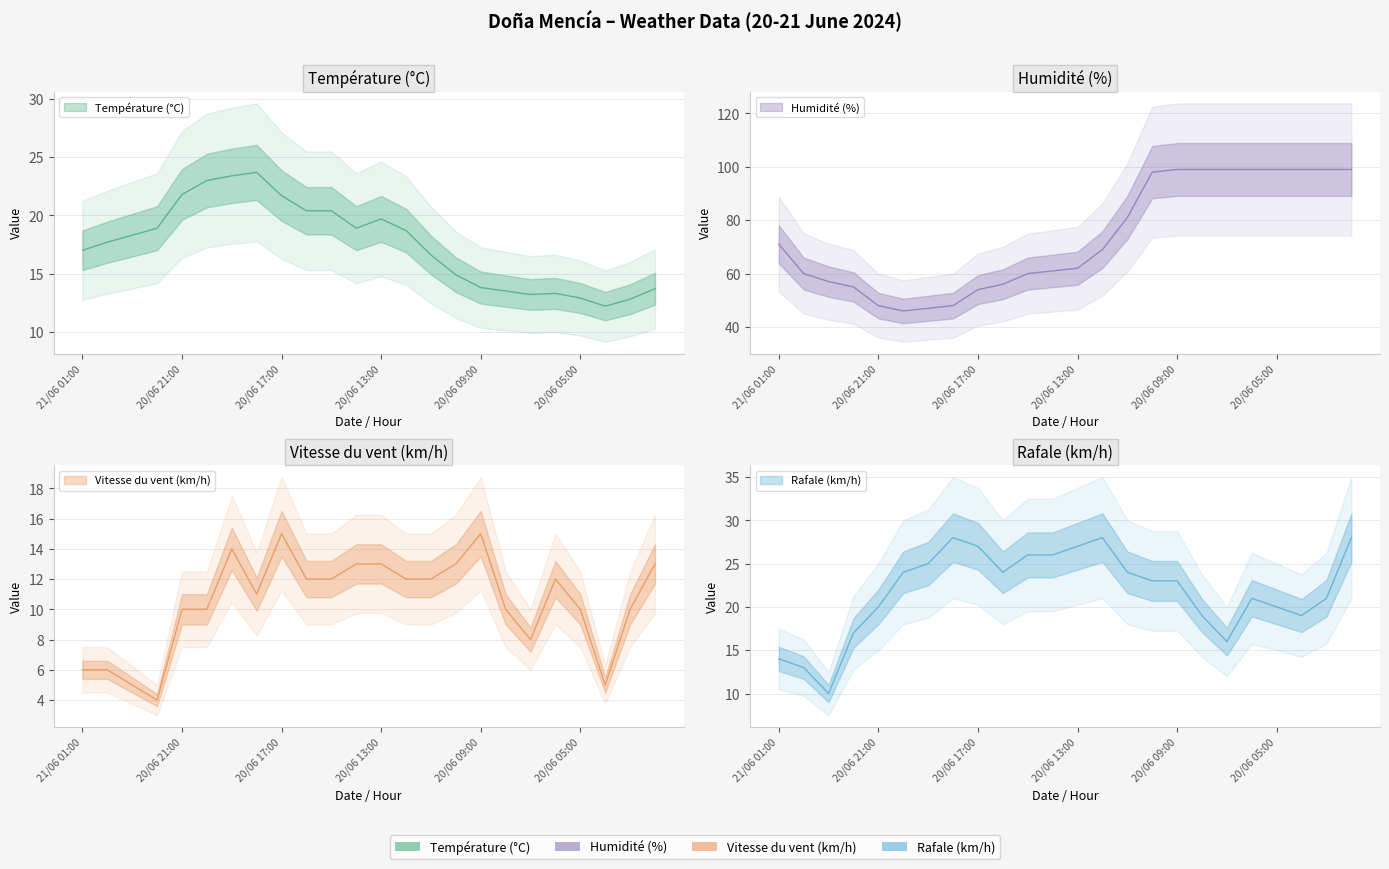

What is the smallest value displayed?

4.0